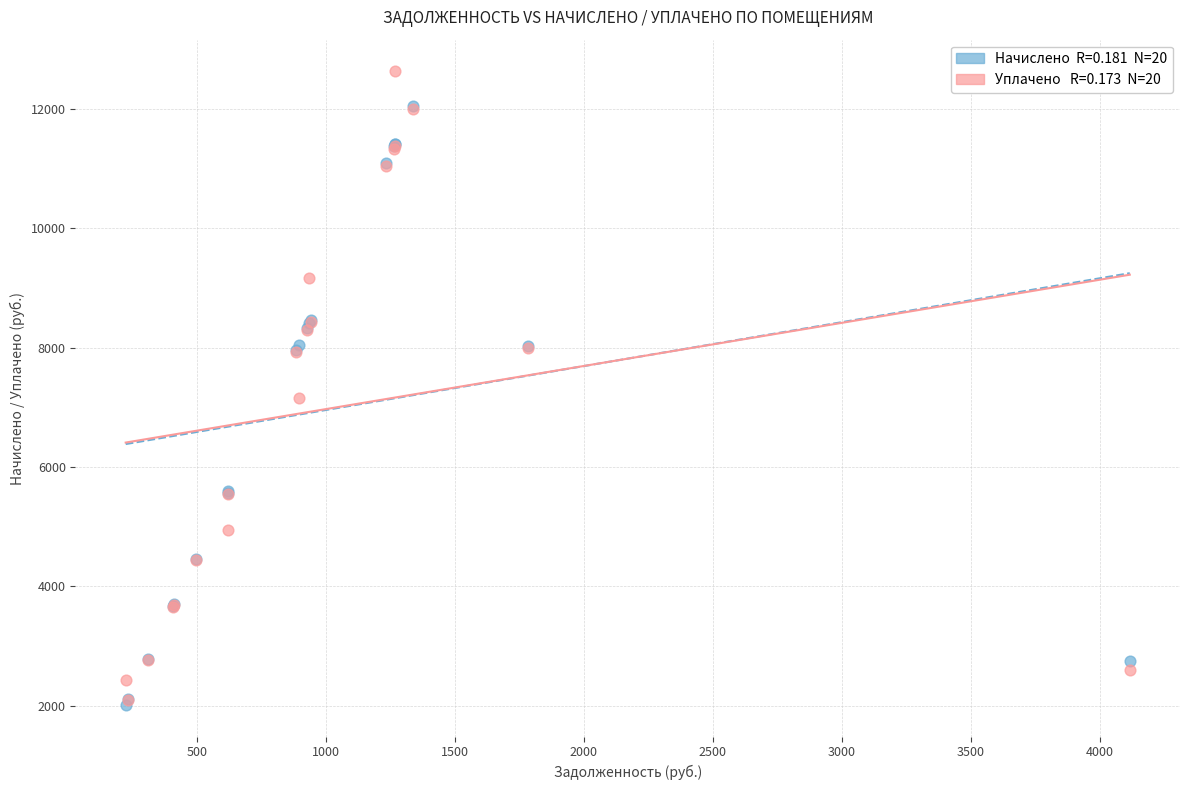

Across all series, what Y value is closest to 7323?

7157.4